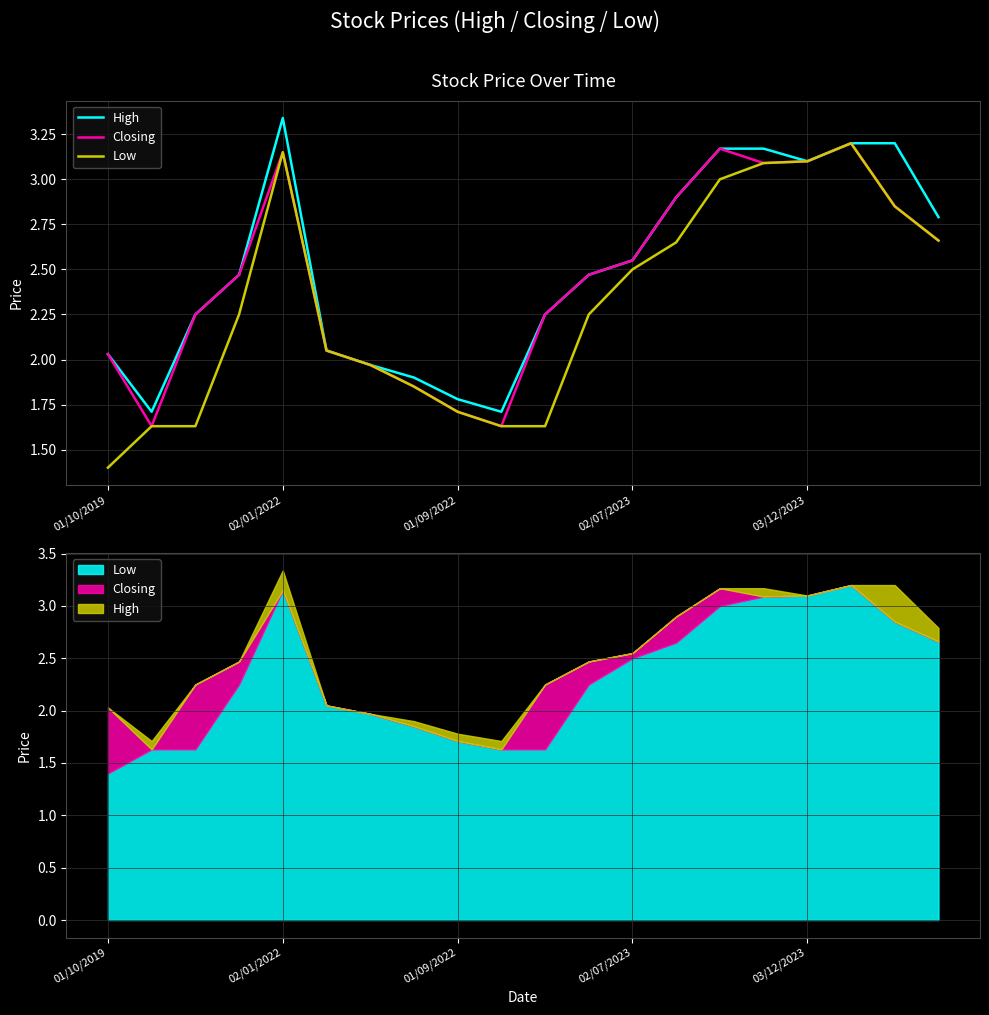

Count the number of categories in the chart.

20